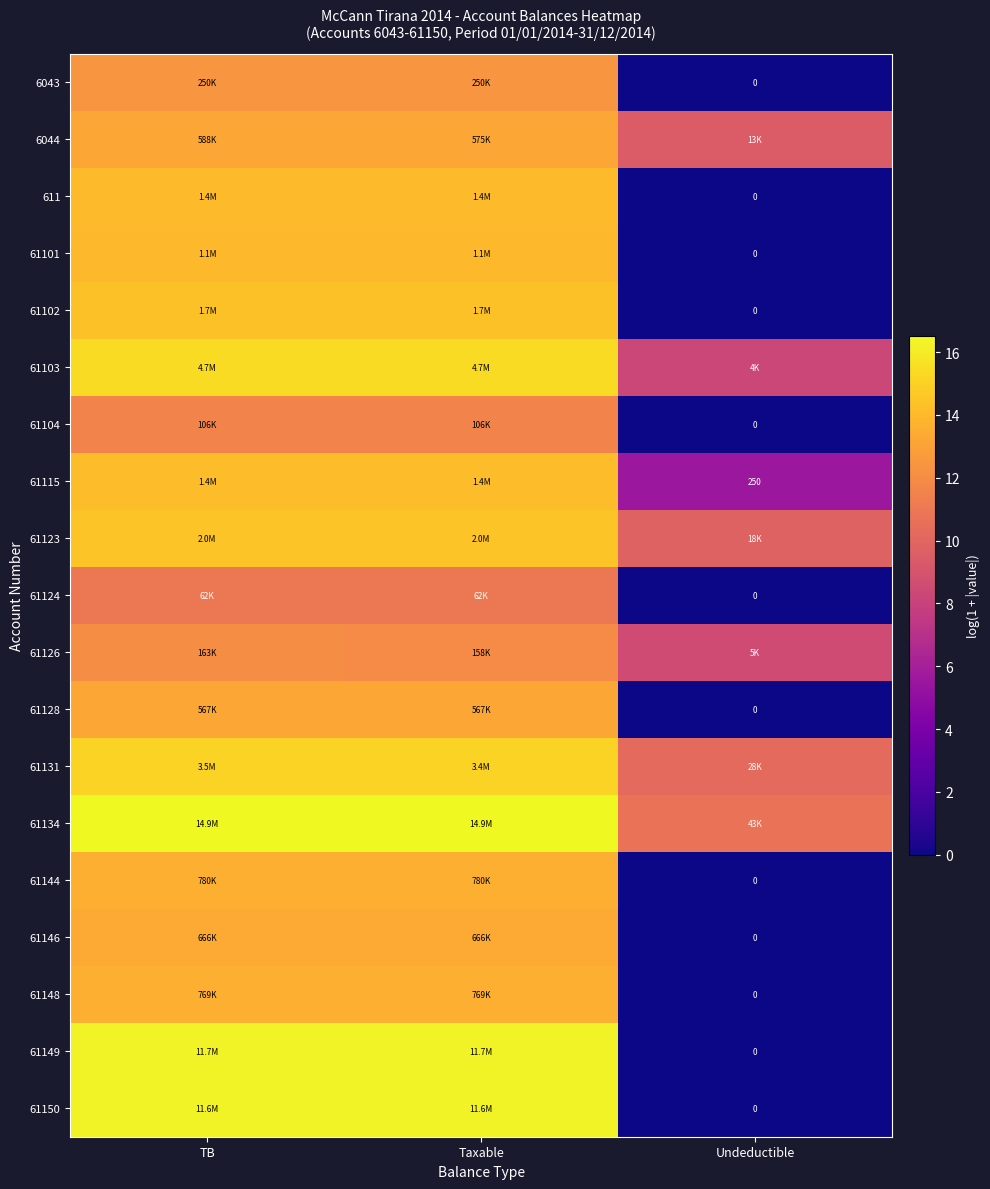

Which category has the highest value across all series?

TB